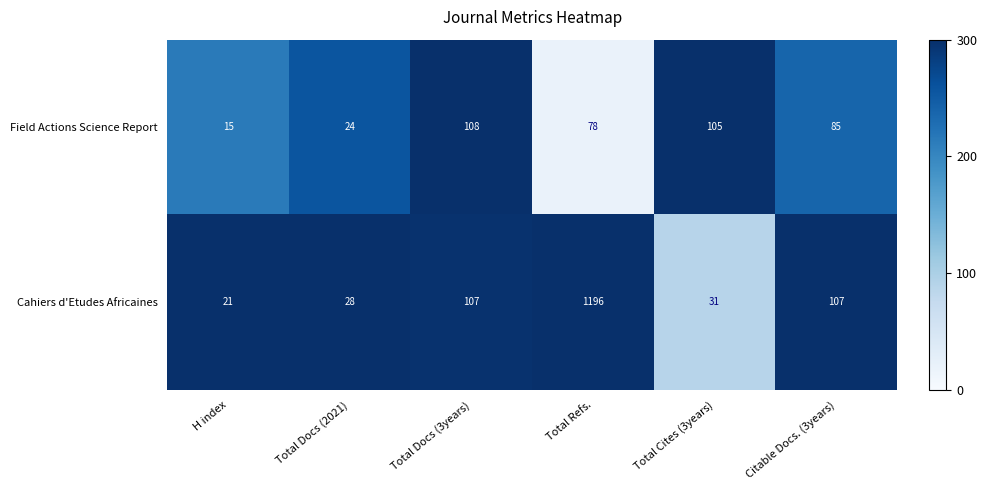

What is the difference between the second highest and second lowest values in the Cahiers d'Etudes Africaines series?

79